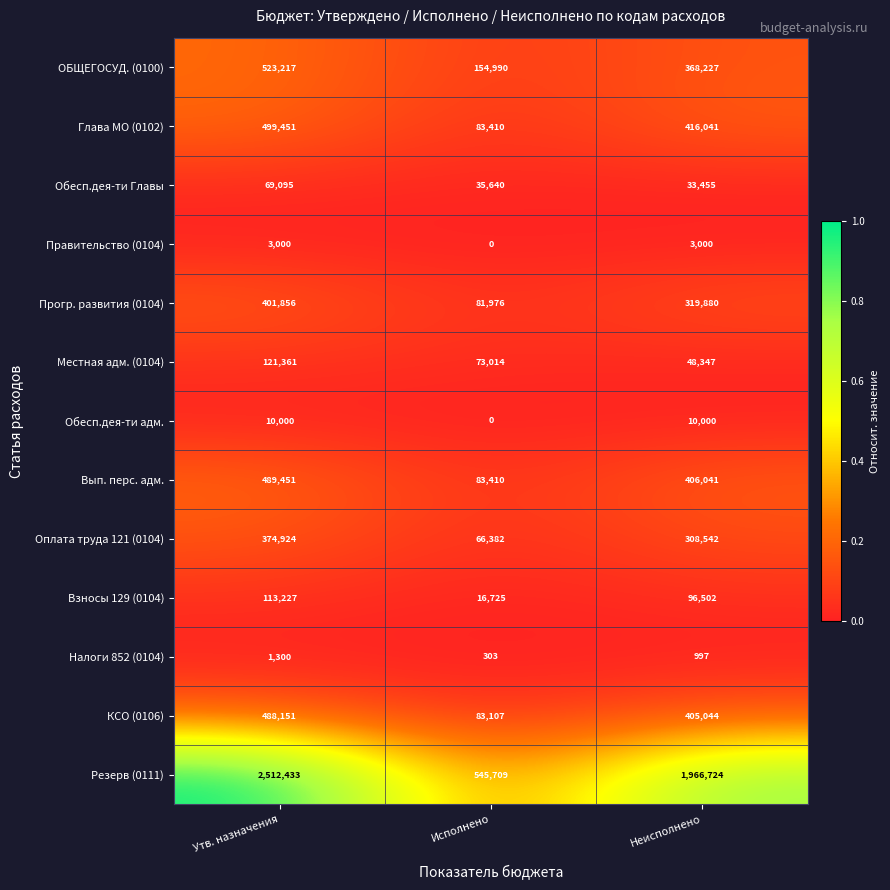

Which label corresponds to the smallest value in the chart?

Исполнено